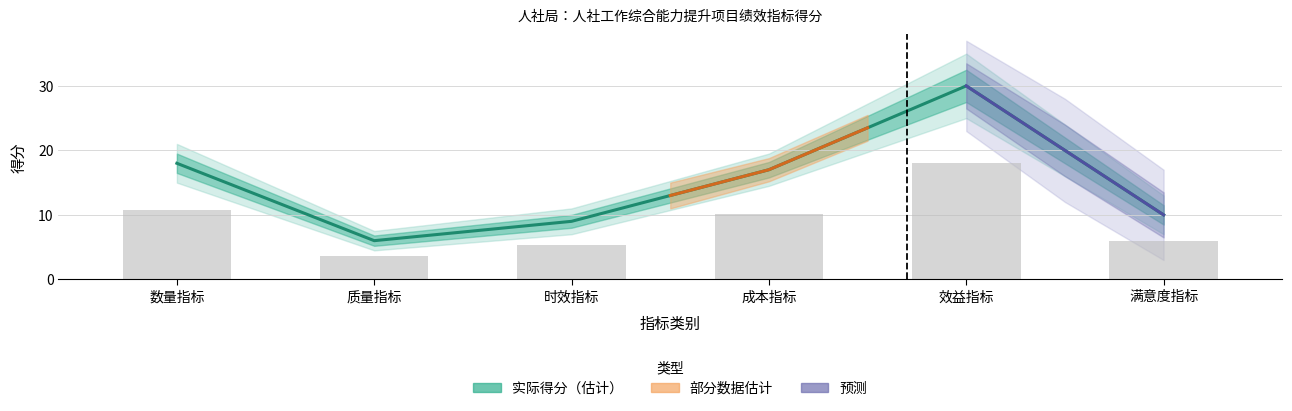

Is the value of 实际得分 at 效益指标 greater than the value of 执行基准 at 时效指标?

Yes